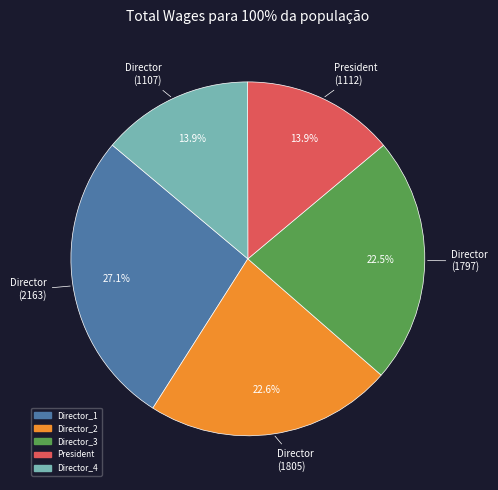

Is there any slice that represents more than half of the pie?

No